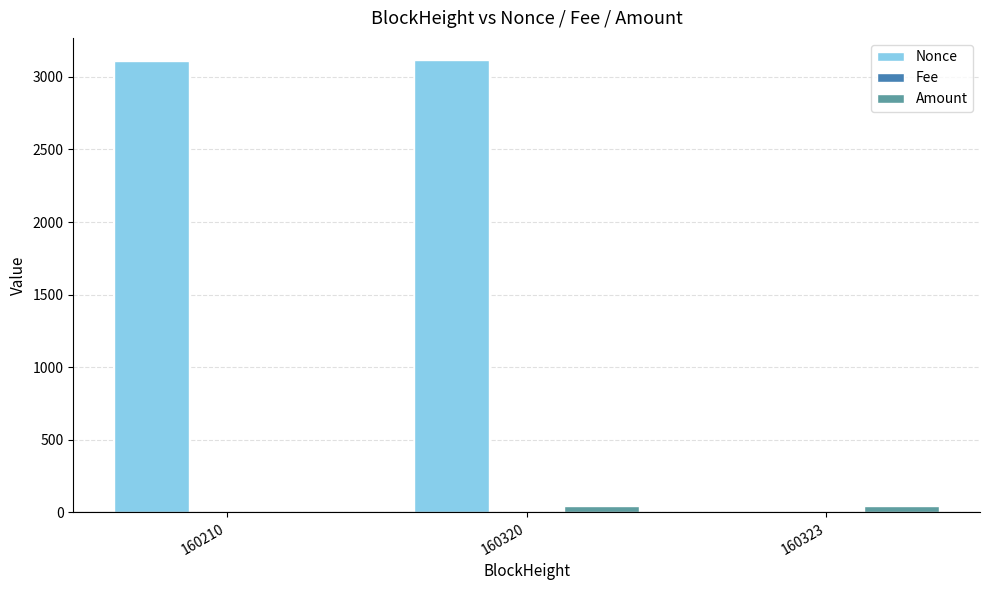

Which series changed the most between 160320 and 160323?

Nonce